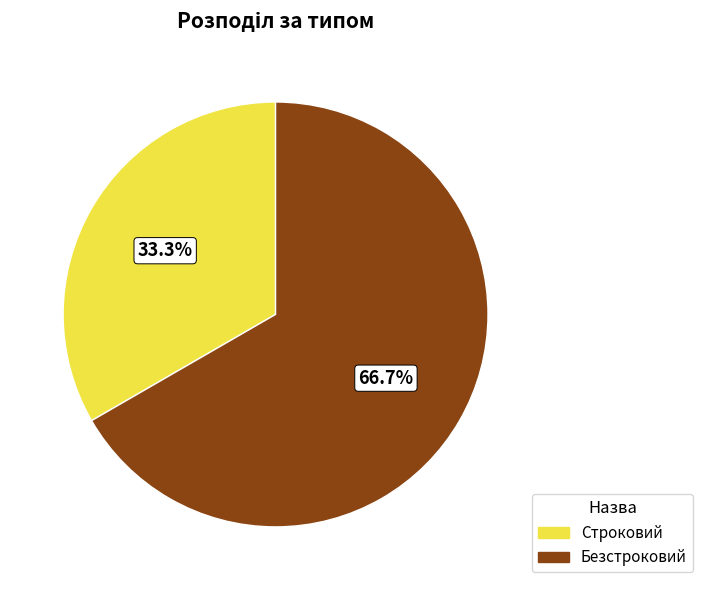

Do Строковий and Безстроковий together represent more than half of the pie?

Yes